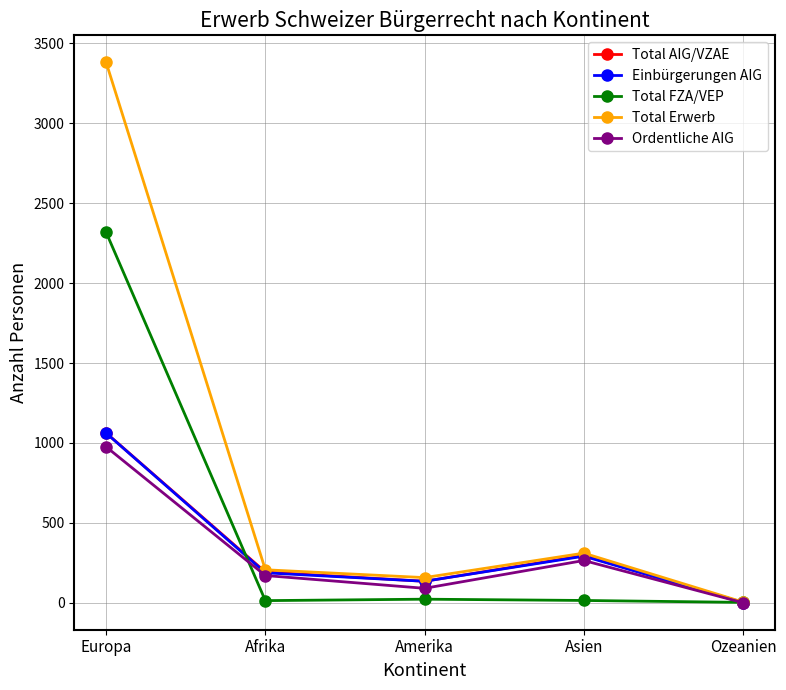

What is the value of the Ordentliche AIG point at the 3rd from the left?

91